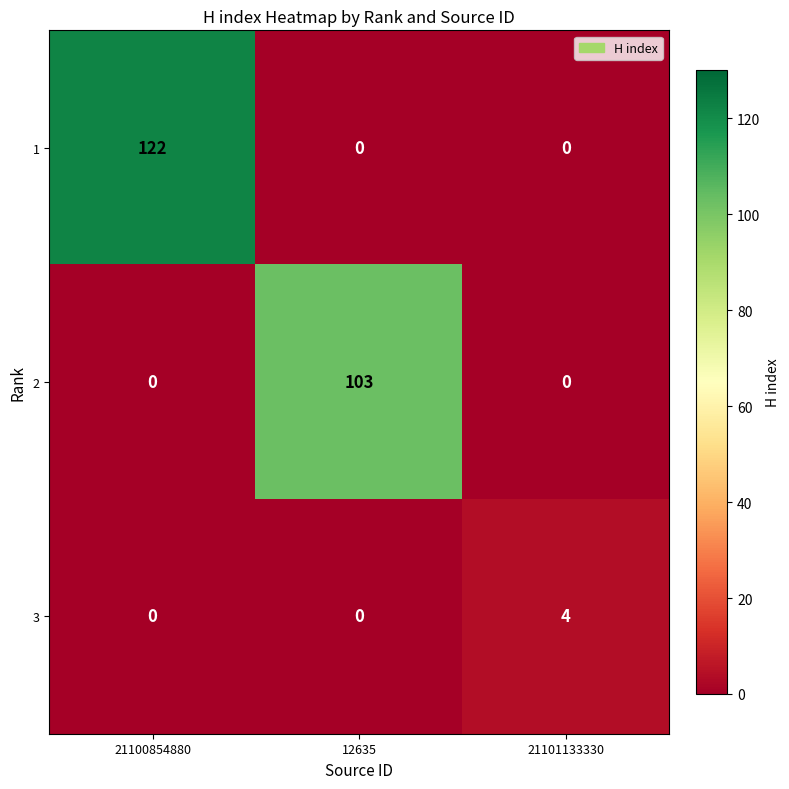

What is the spread (max minus min) of values at 21100854880?

122